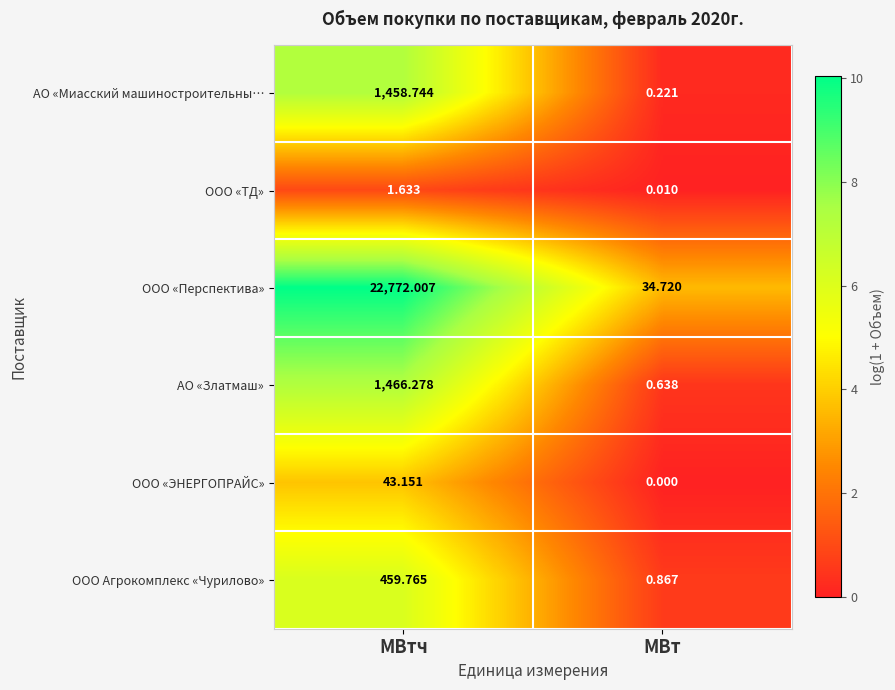

List the series in order of their peak value, lowest first.

ООО «ТД», ООО «ЭНЕРГОПРАЙС», ООО Агрокомплекс «Чурилово», АО «Миасский машиностроительны…, АО «Златмаш», ООО «Перспектива»